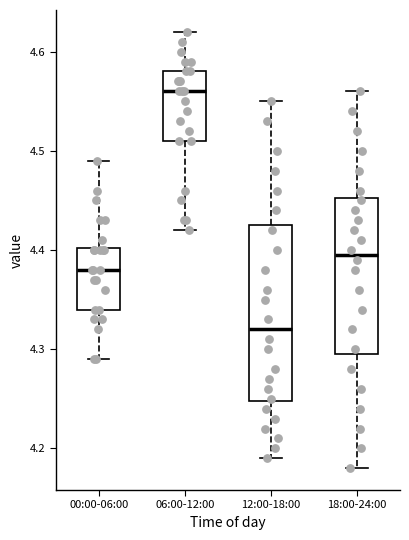

Where is the upper edge of the box for 12:00-18:00 on the y-axis? The values are not printed on the chart, so give them approximately, as read against the axis.

4.43